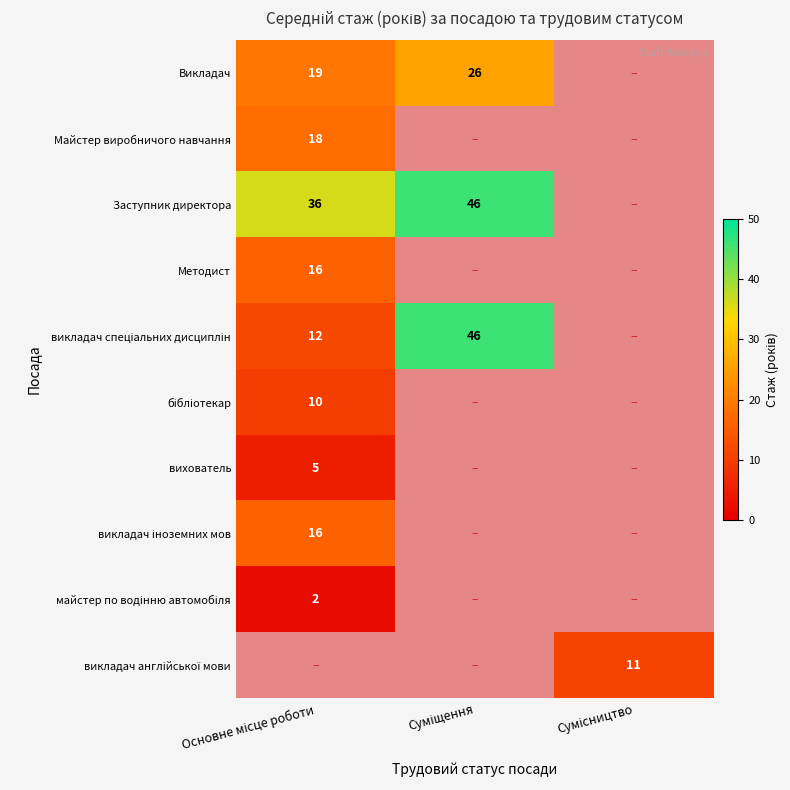

What is the maximum value shown in the chart?

46.0